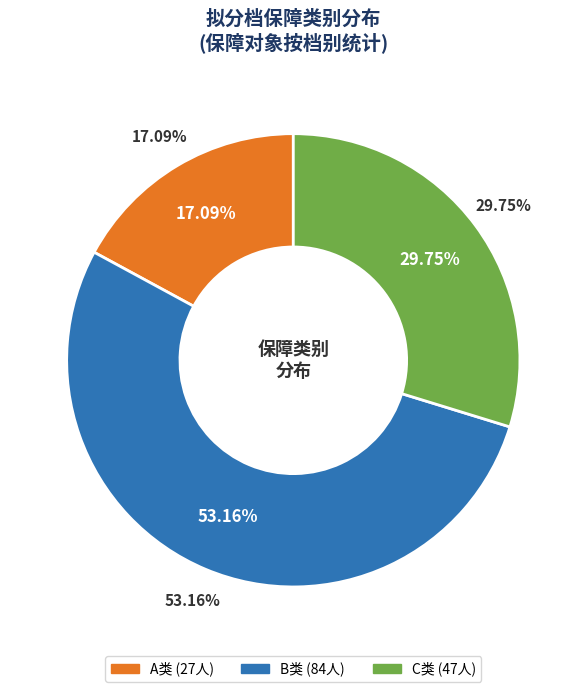

Rank the categories by value from lowest to highest.

A, C, B